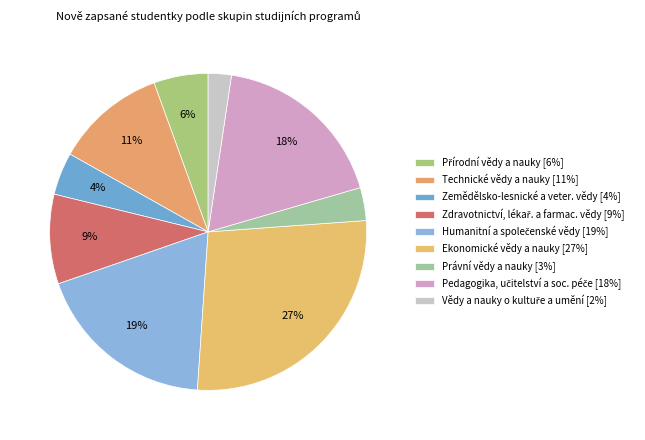

Count the number of slices in the pie.

9